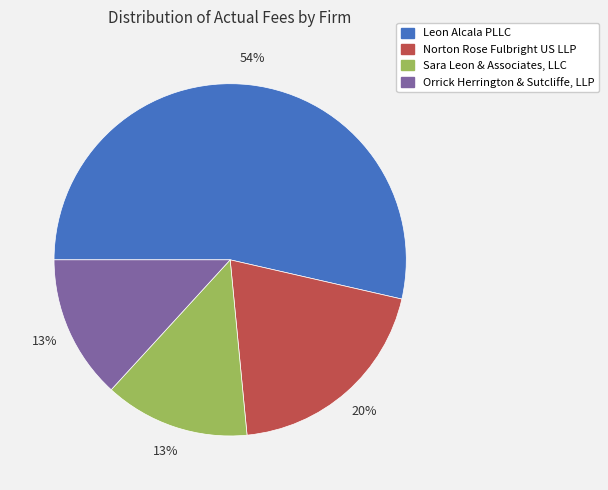

To the nearest percent, what is the average slice percentage?

25%